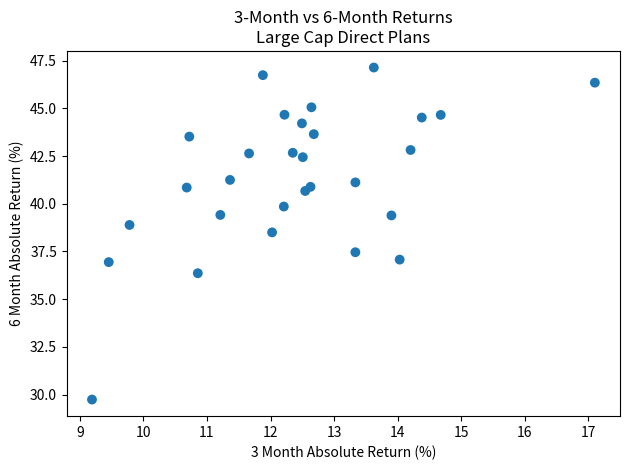

What is the range of X values (max minus min)?

7.9